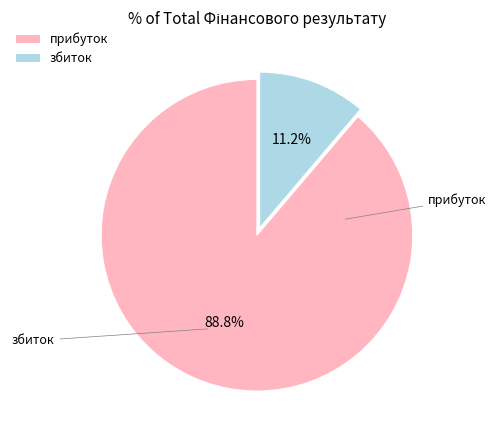

What percentage is the прибуток slice, to the nearest percent?

89%